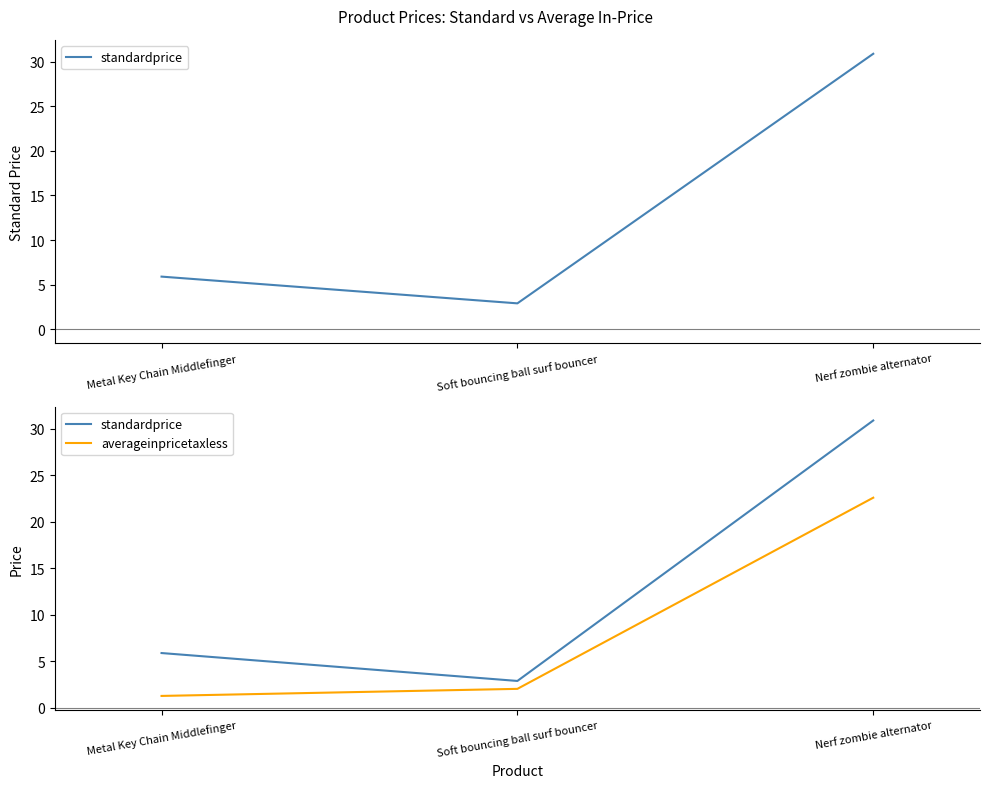

How many values in the averageinpricetaxless series are below 2?

1